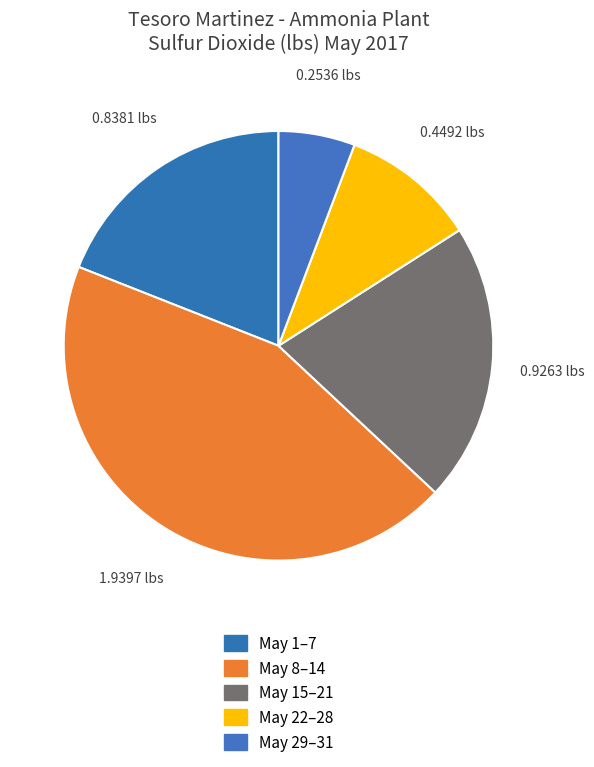

How many segments does this pie chart have?

5